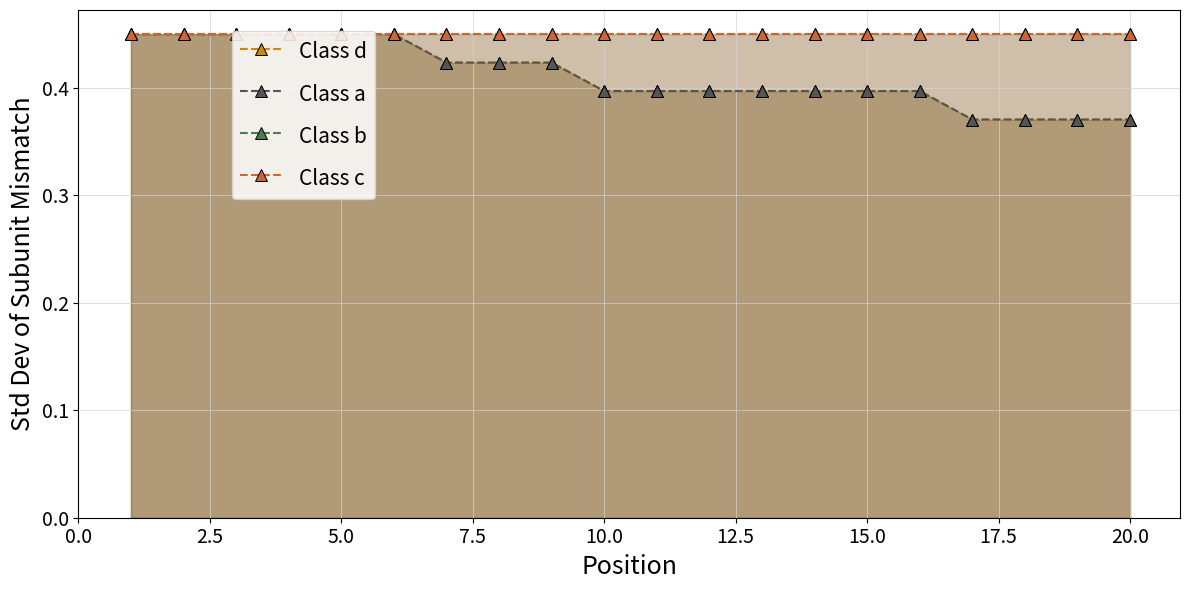

The Класс series shows 0.6 at 16. True or false?

False